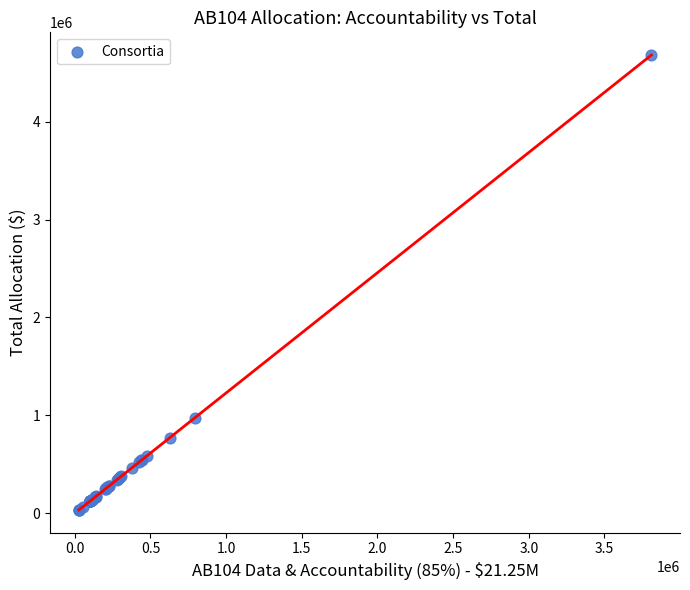

What Y value in the scatter plot is closest to 2356856?

976802